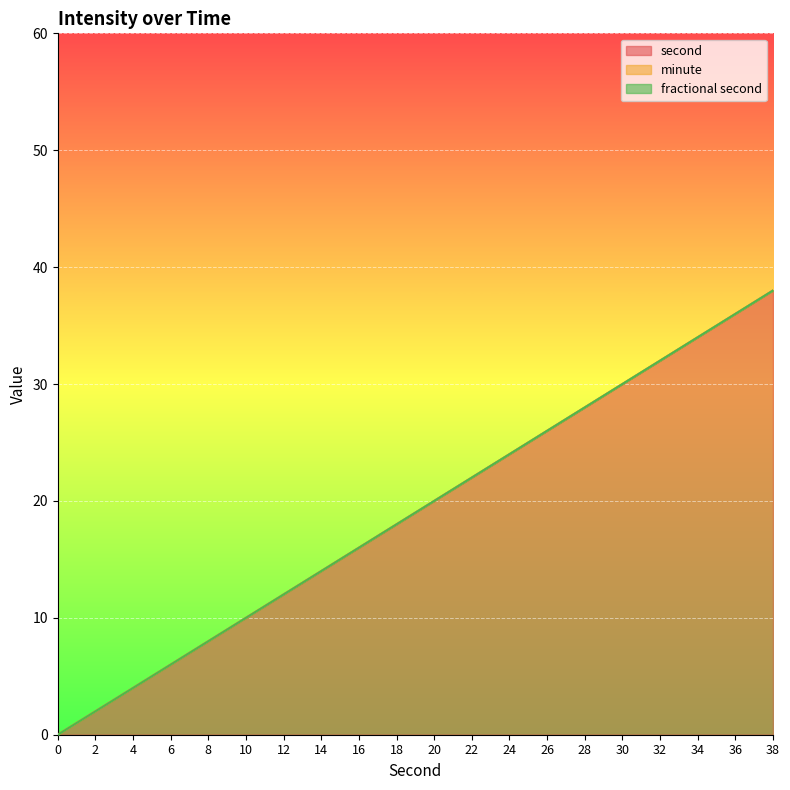

True or false: fractional second has more than 2 interior local peaks.

False